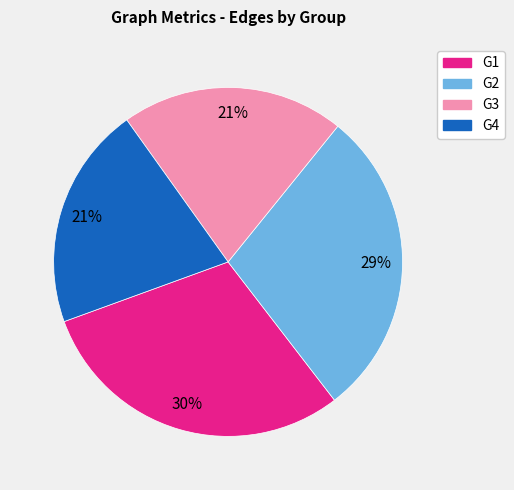

Is there any slice that represents more than half of the pie?

No